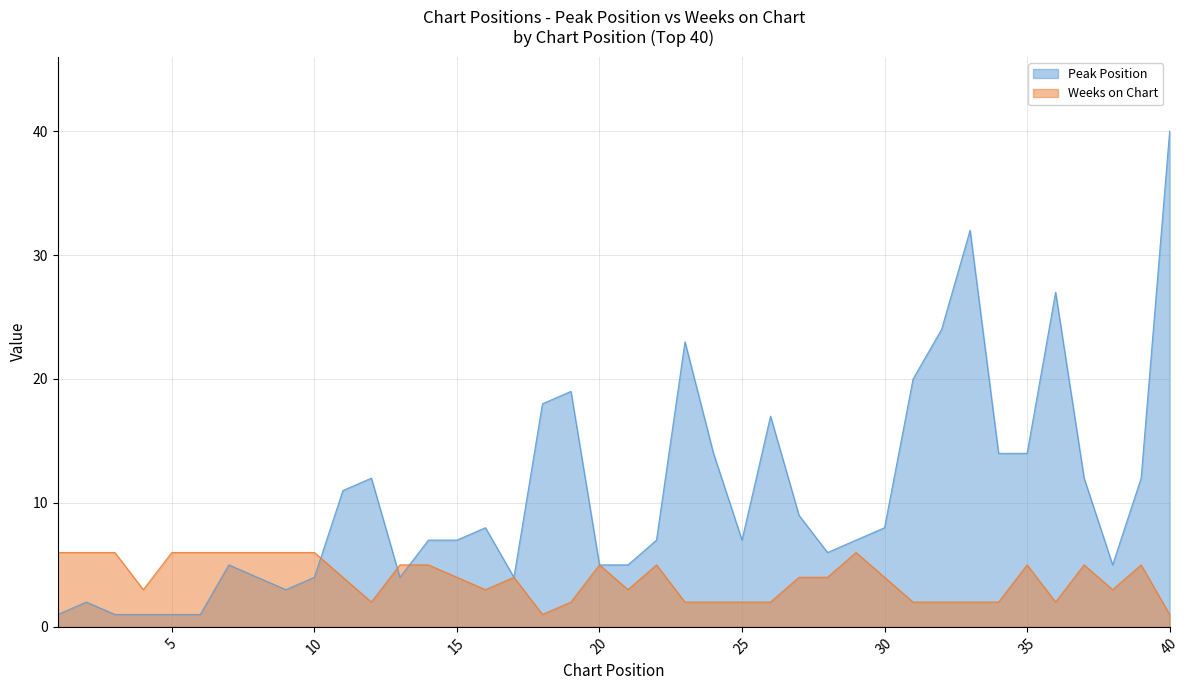

What is the difference between the highest and lowest values at 40?

39